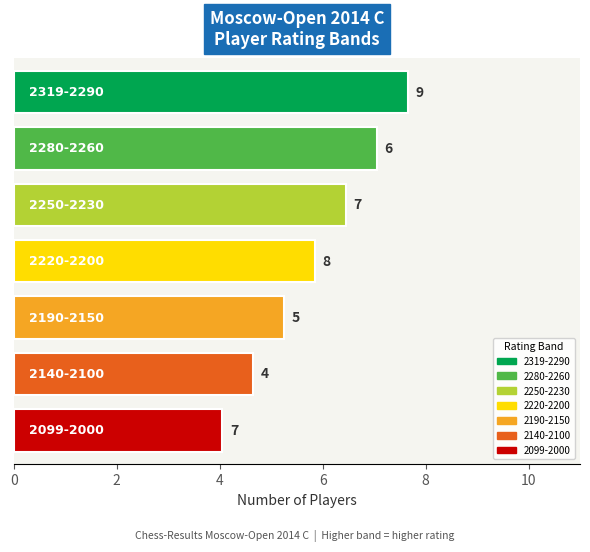

How many data points does each series have?

7